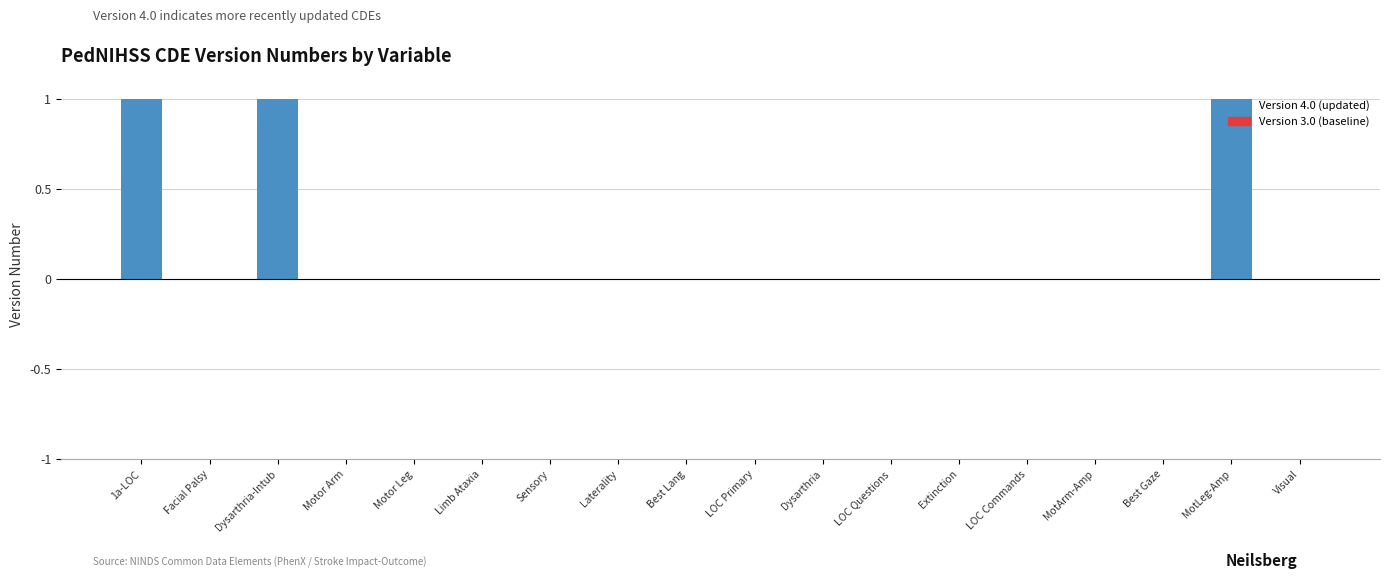

How many data points does each series have?

18